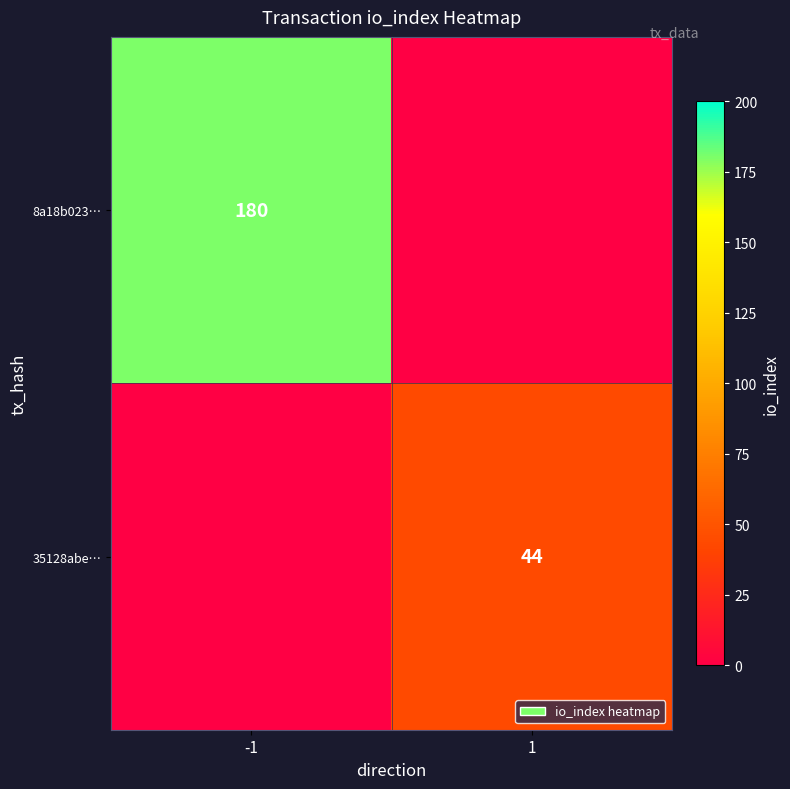

What is the maximum value shown in the chart?

180